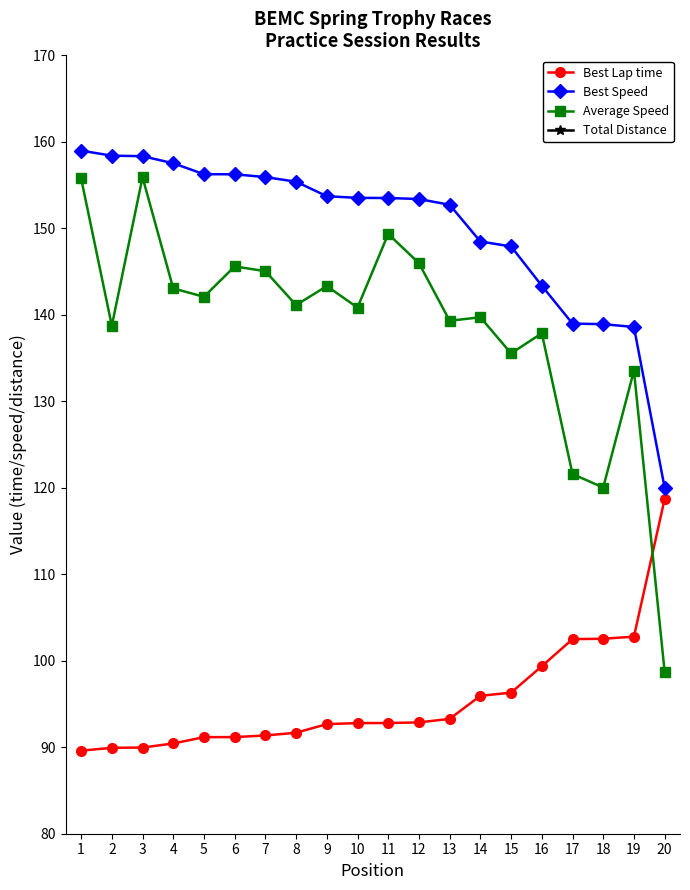

Which series ends up on top after the final intersection of Average Speed and Best Lap time?

Best Lap time